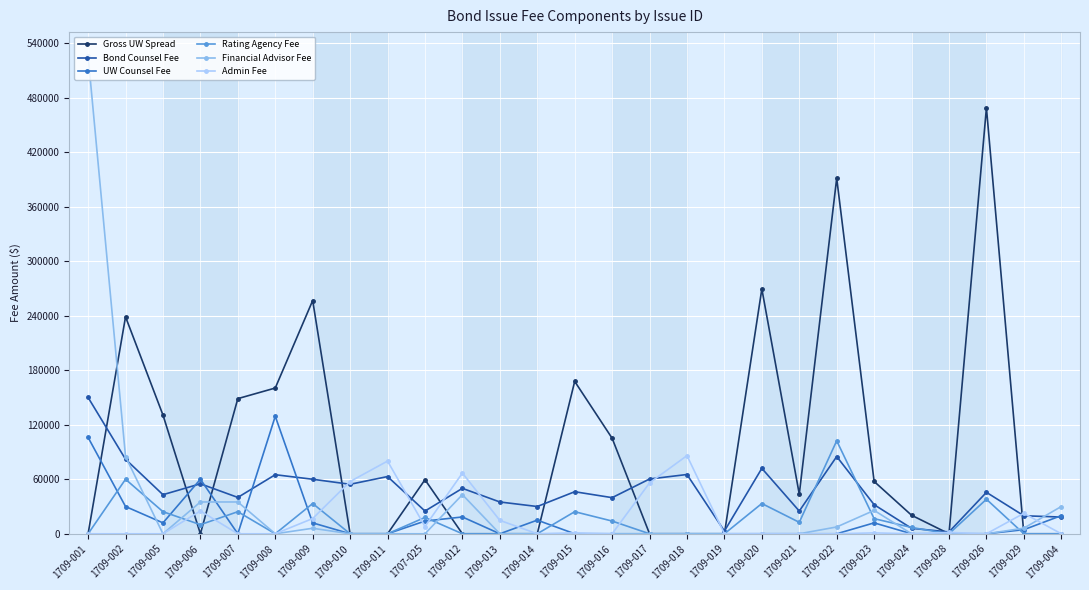

What is the average value of the Admin Fee series?

16186.2